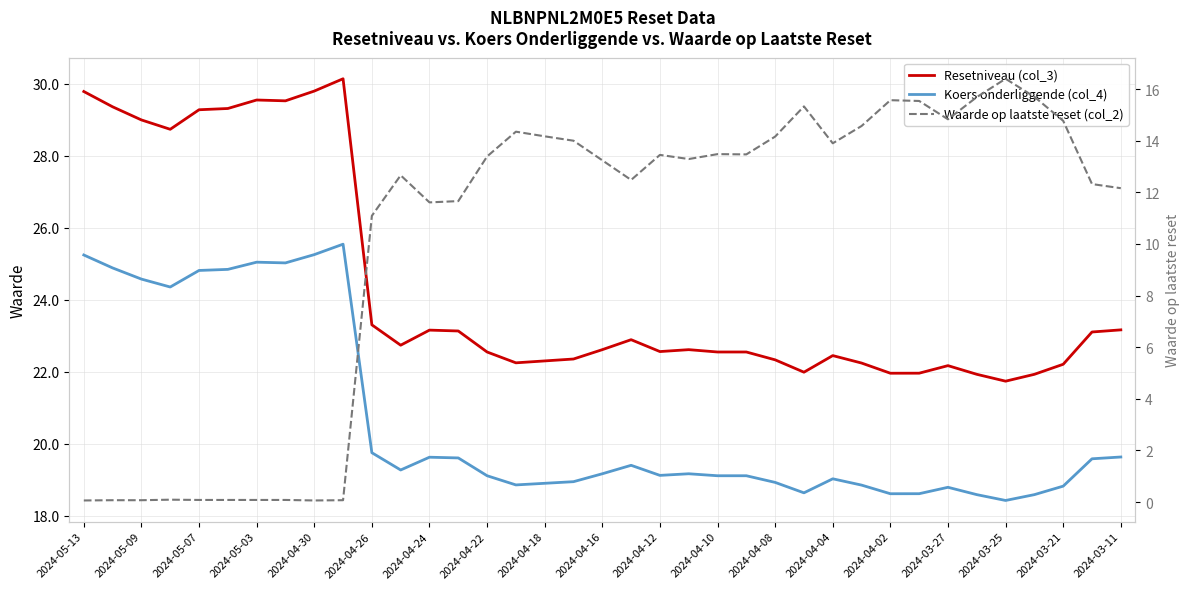

Rank the series by their maximum value, from highest to lowest.

Resetniveau (col_3), Koers onderliggende (col_4), Waarde op laatste reset (col_2)